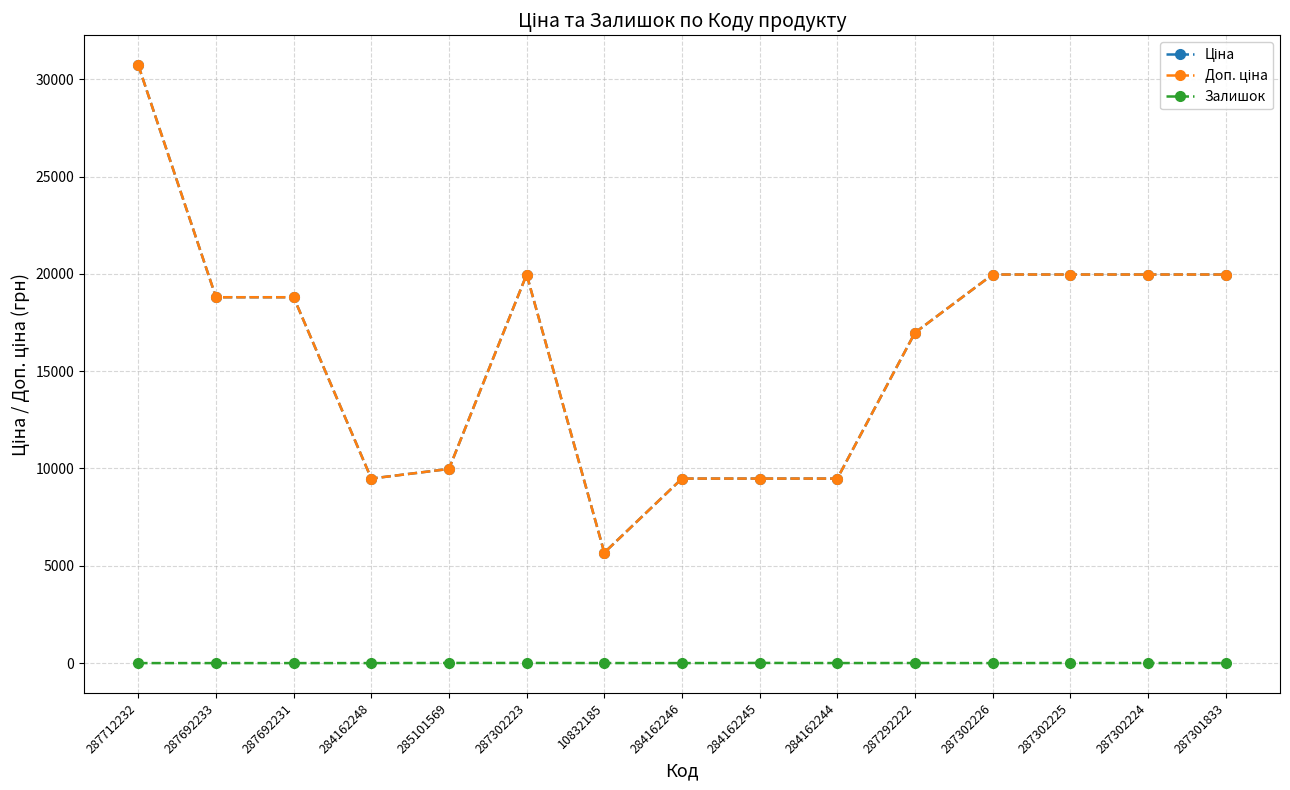

List the series in order of their peak value, highest first.

Ціна, Доп. ціна, Залишок